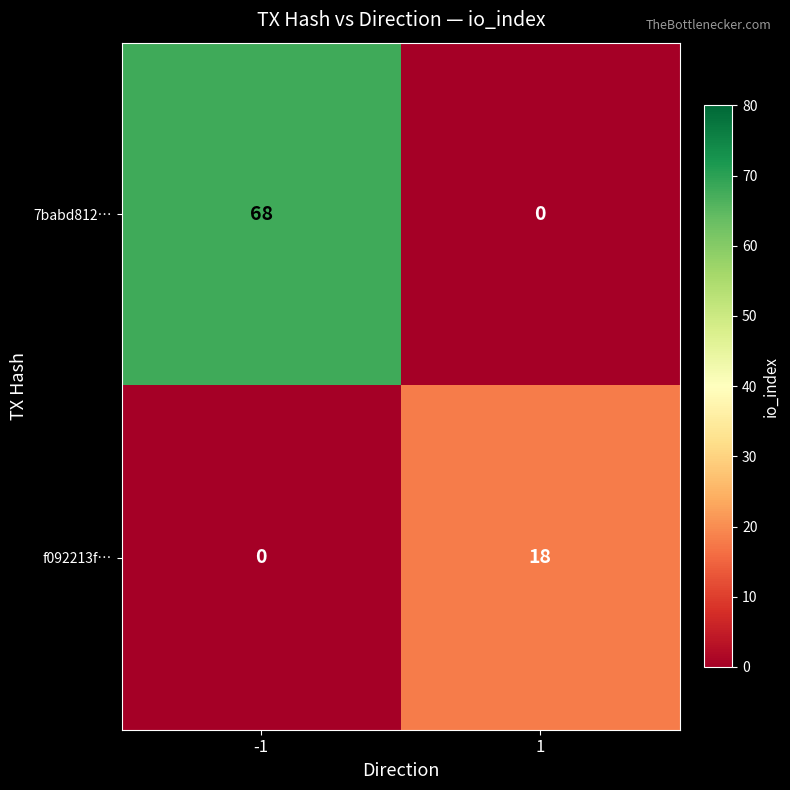

Between -1 and 1, which series saw the biggest shift?

7babd812…